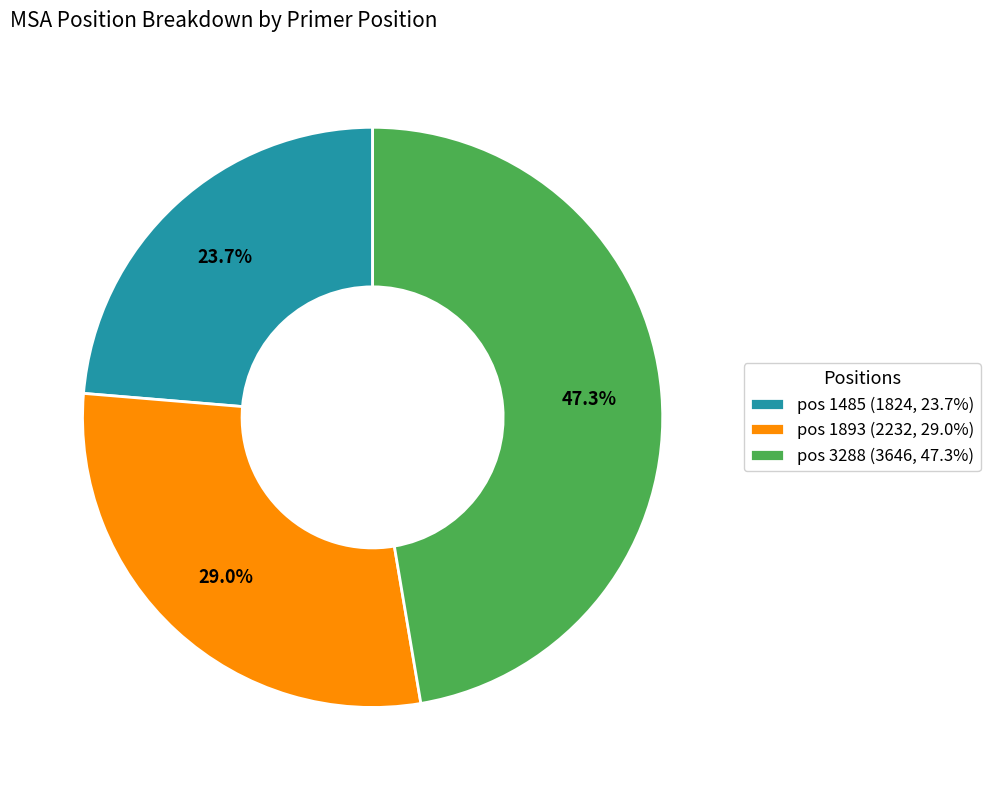

How much of the chart is everything except pos 1893 (2232, 29.0%)?

71.0%